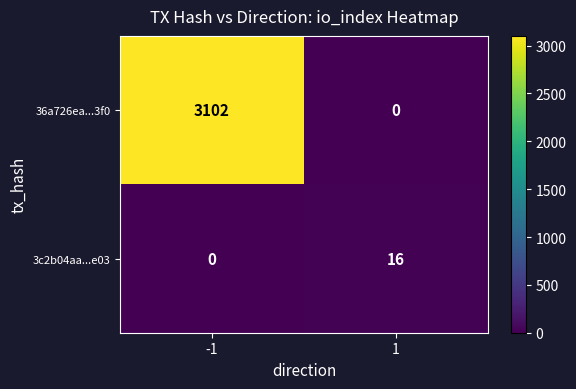

The 36a726ea...3f0 series shows 3102 at -1. True or false?

True